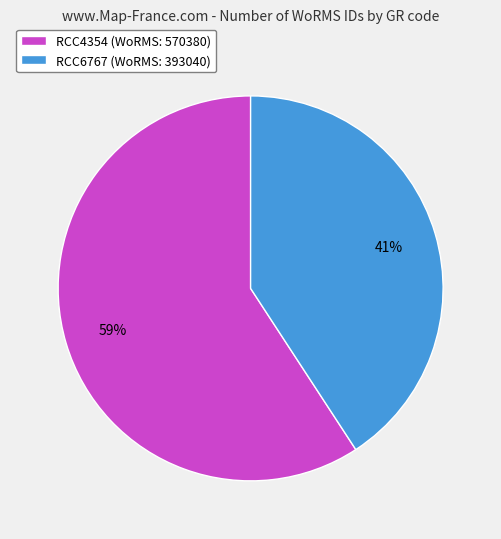

Is it true that RCC4354 is 59% of the pie?

True